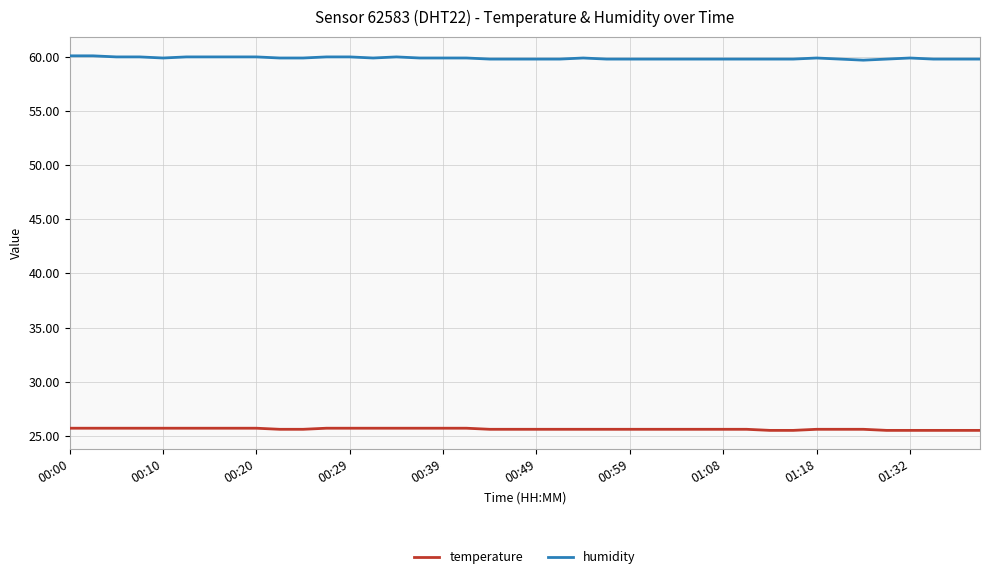

True or false: humidity and temperature intersect in this chart.

False